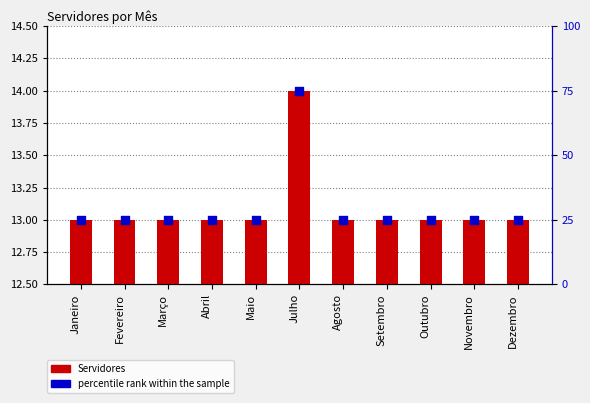

Which series reaches the minimum Y coordinate?

Servidores